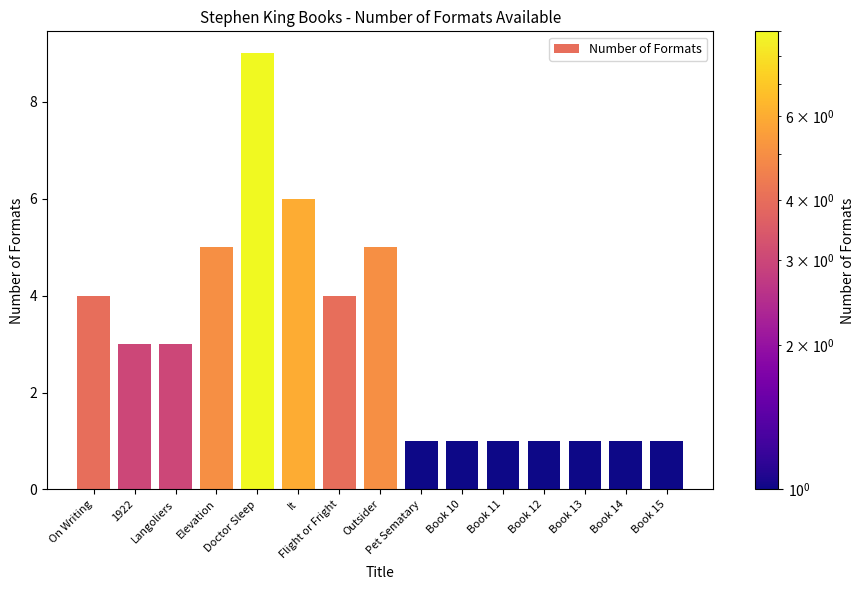

Approximately how many times larger is the value at Doctor Sleep compared to Book 12?

9.0